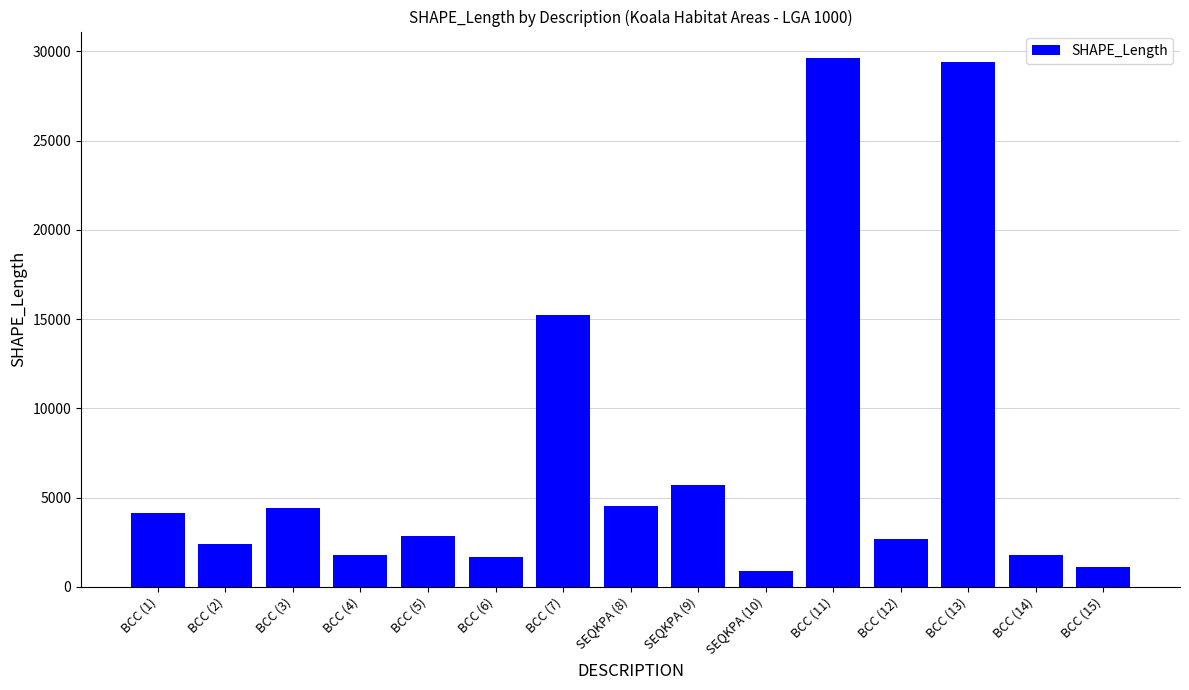

Does the chart contain stacked bars?

No